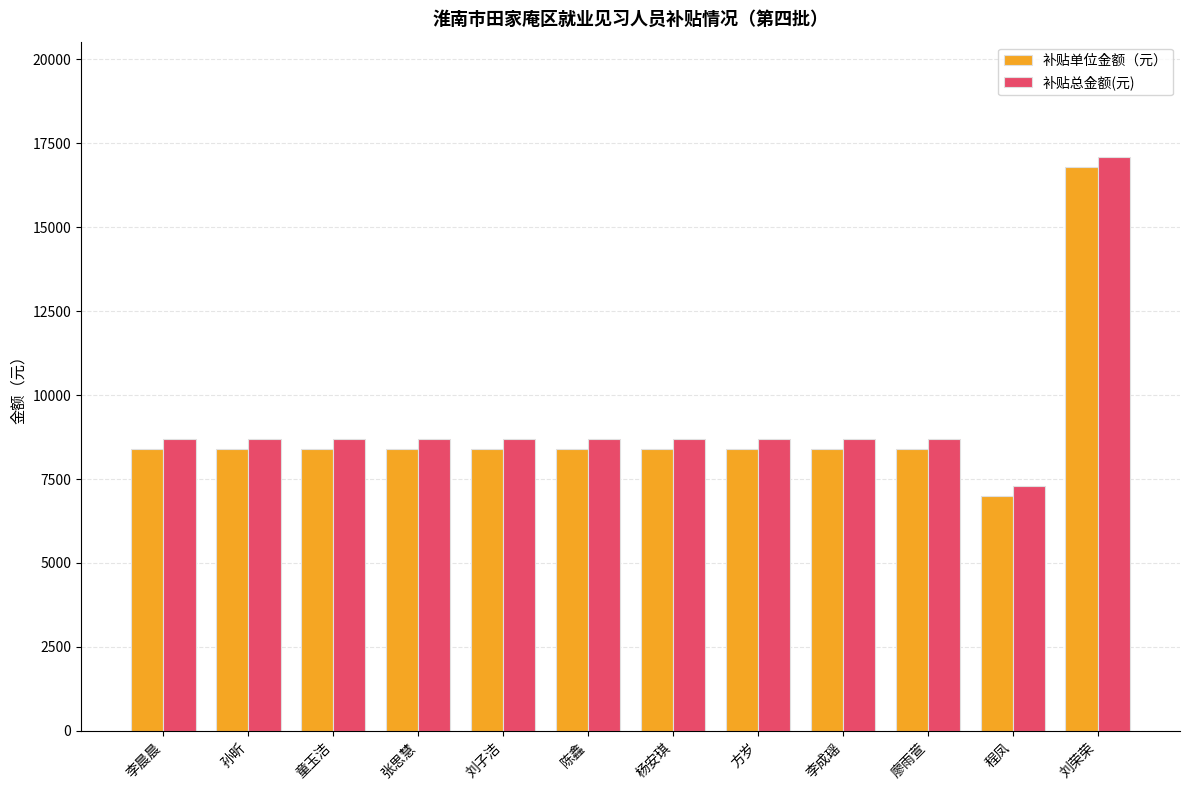

At which label does 补贴单位金额（元） reach its minimum?

程凤